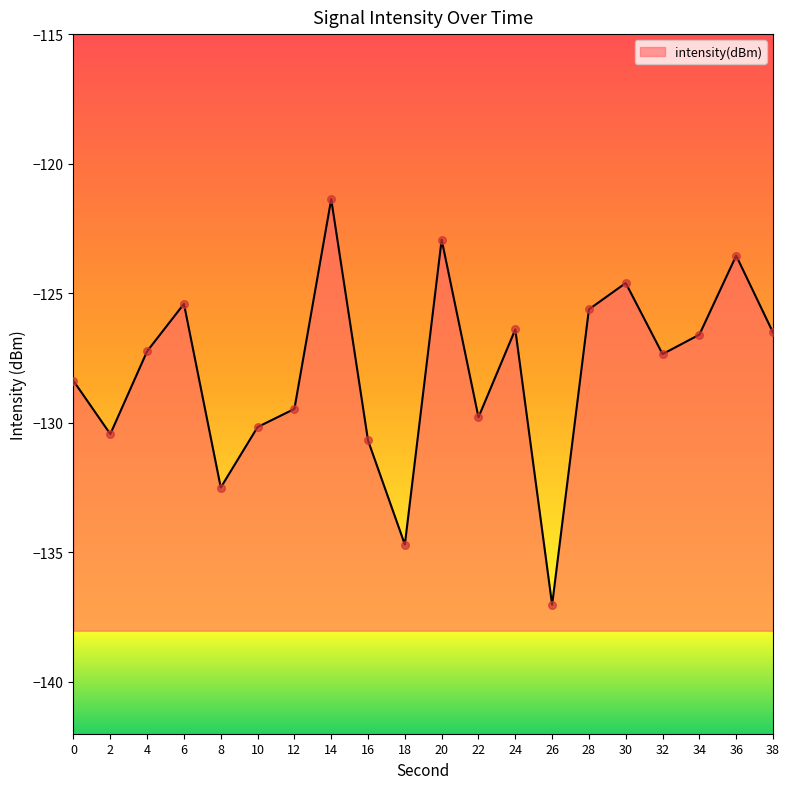

What is the change in value from 12 to 20?

+6.5